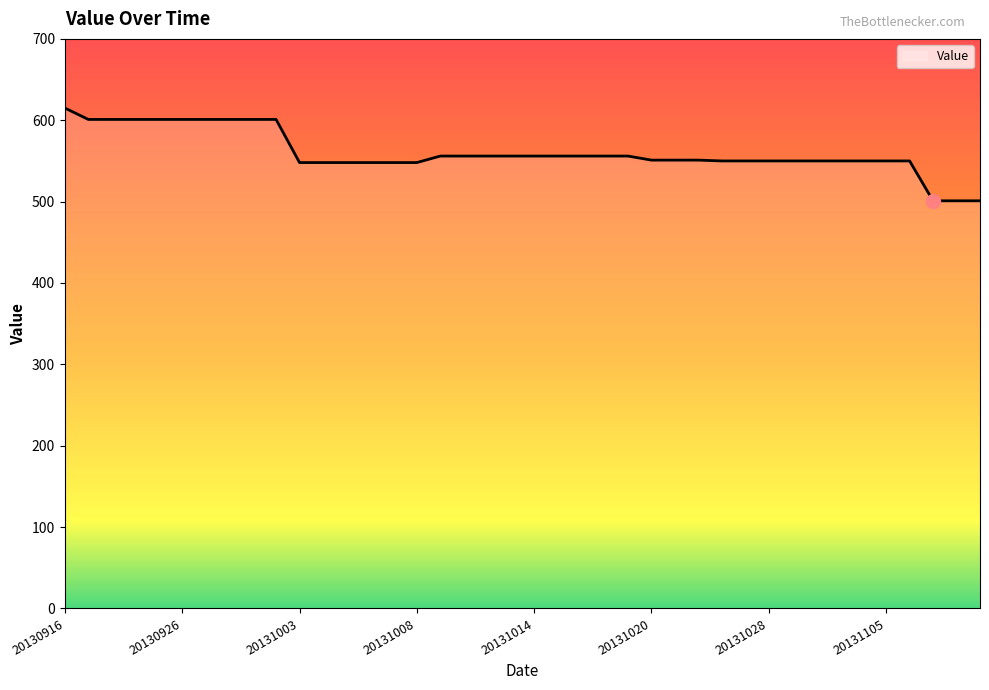

What is the greatest value displayed?

615